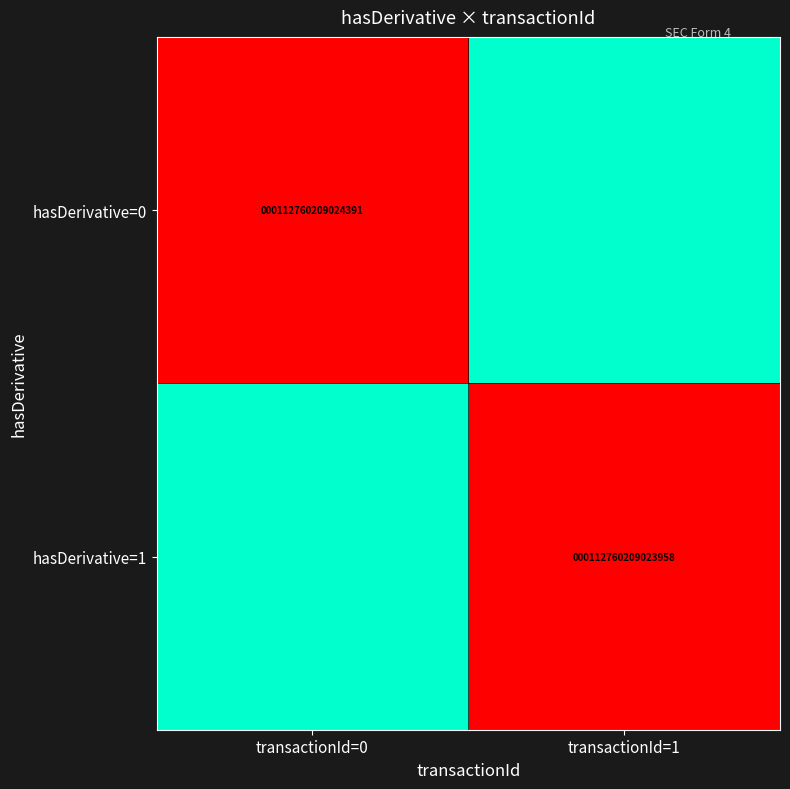

True or false: hasDerivative=0 has a value of 29879623809269 at transactionId=0.

False